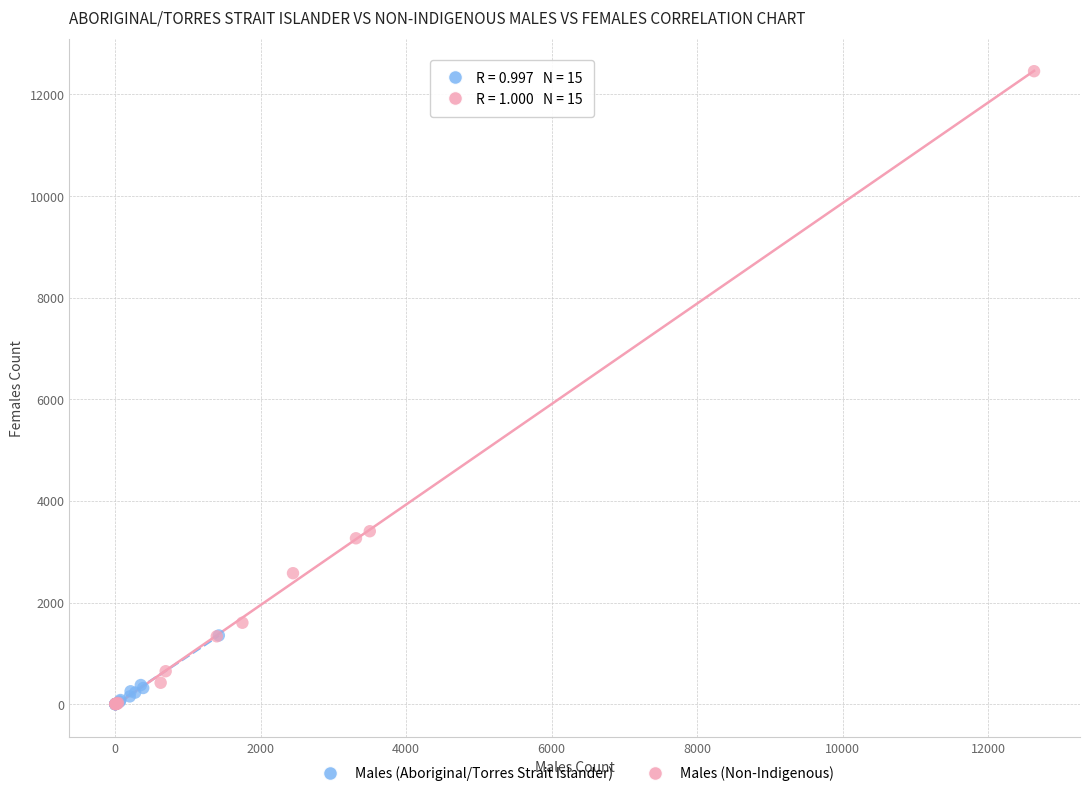

Which series reaches the maximum Y coordinate?

Males (Non-Indigenous)